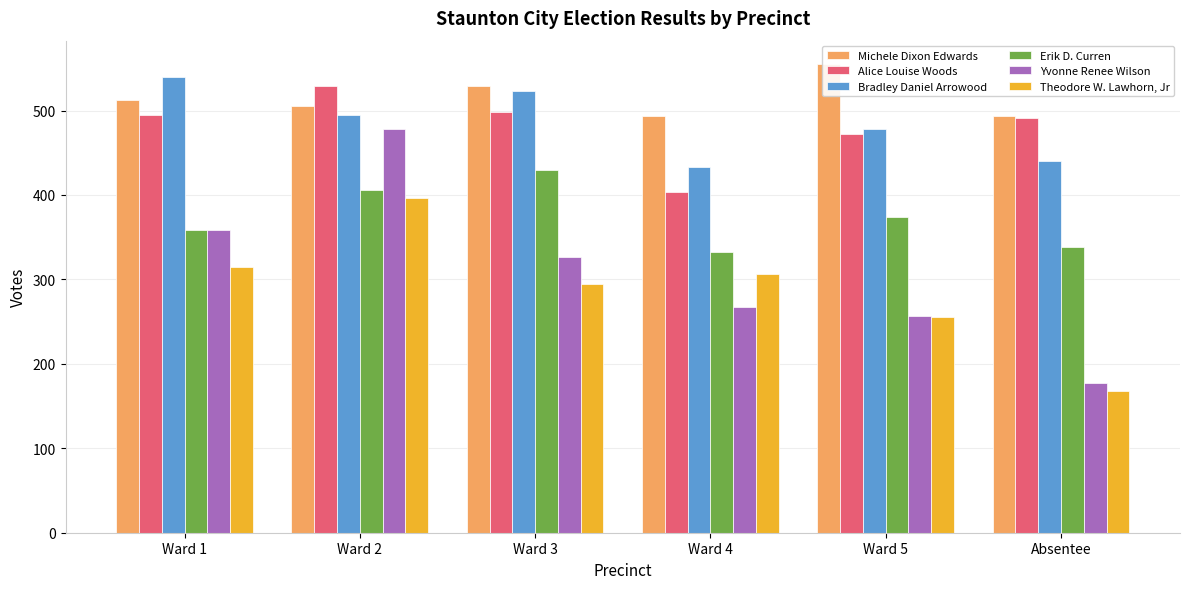

Does the chart contain stacked bars?

No